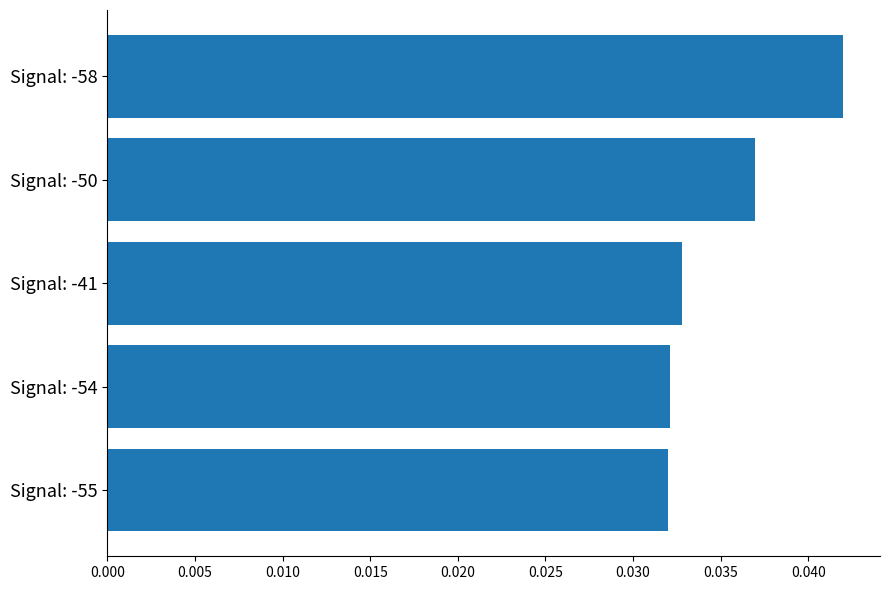

What is the label of the 1st bar from the bottom?

Signal: -55